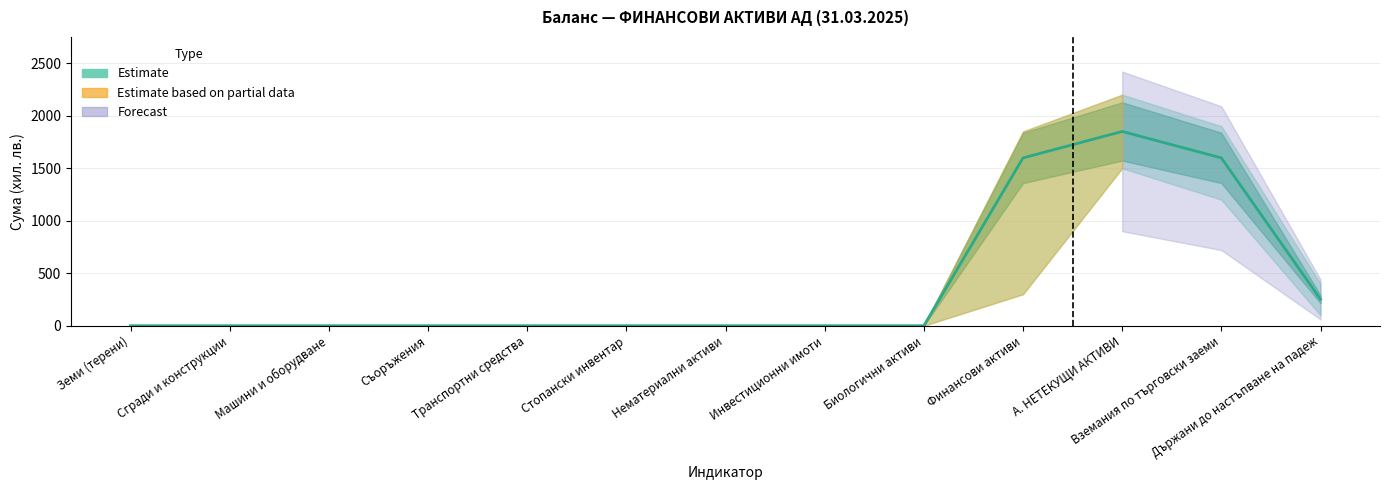

Reading left to right, list all the values displayed in this chart.

Активи (Сума): 0	0	0	0	0	0	0	0	0	1598	1850	1598	252
Горна граница: 0	0	0	0	0	0	0	0	0	1850	2200	1900	400
Долна граница: 0	0	0	0	0	0	0	0	0	300	1500	1200	100